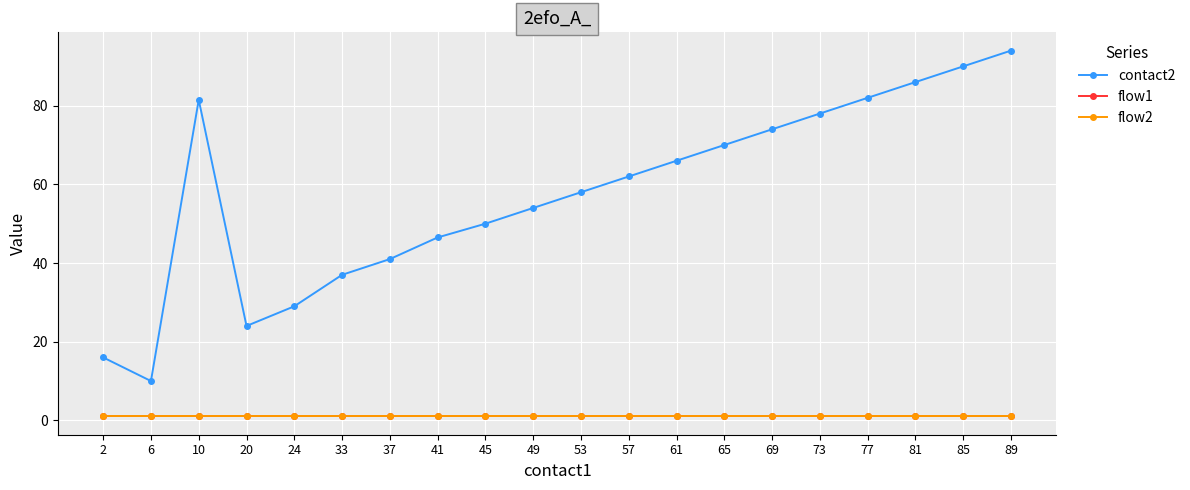

Between 85 and 89, which series saw the biggest shift?

contact2